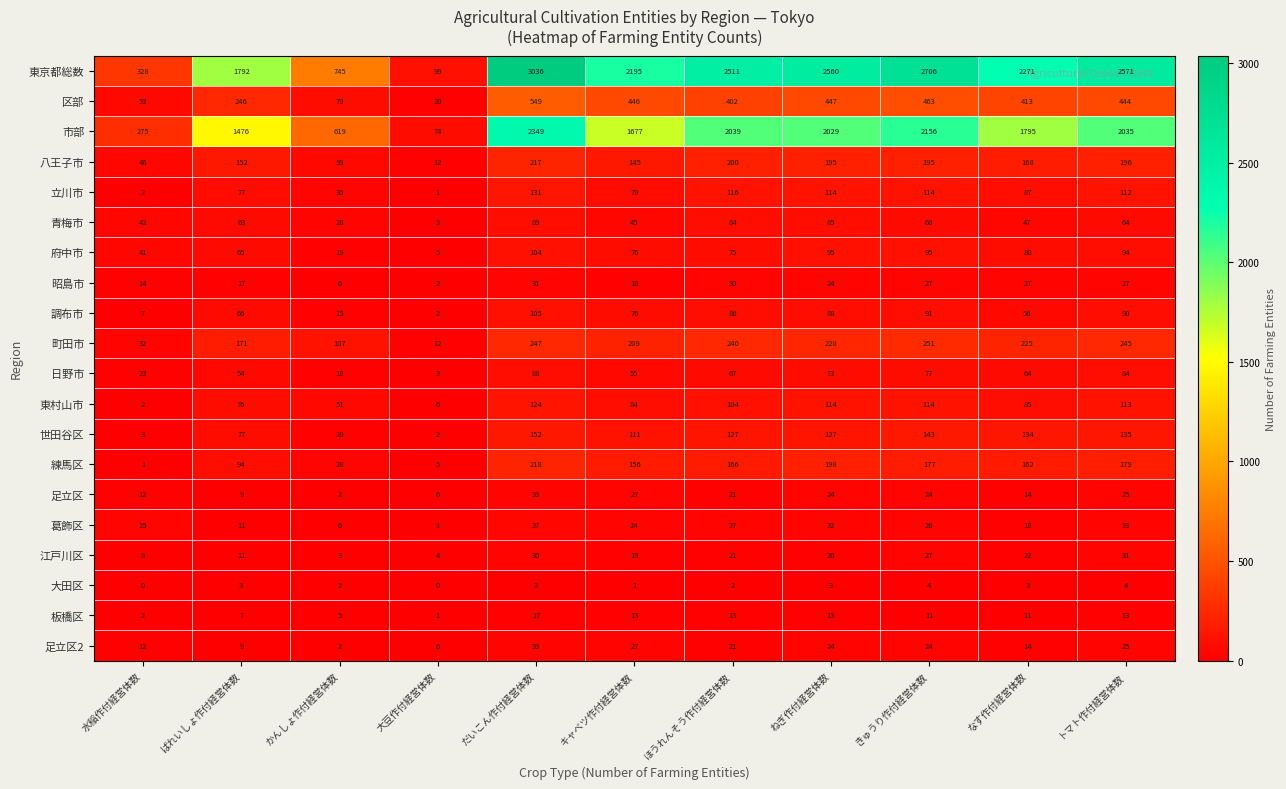

Read the 練馬区 value at ねぎ作付経営体数.

198